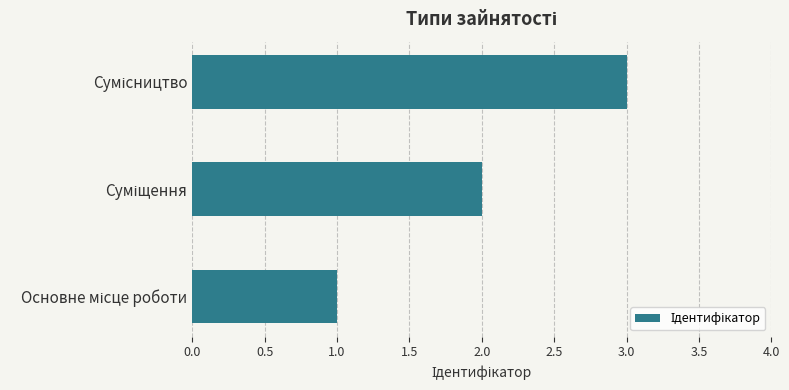

What is the greatest value displayed?

3